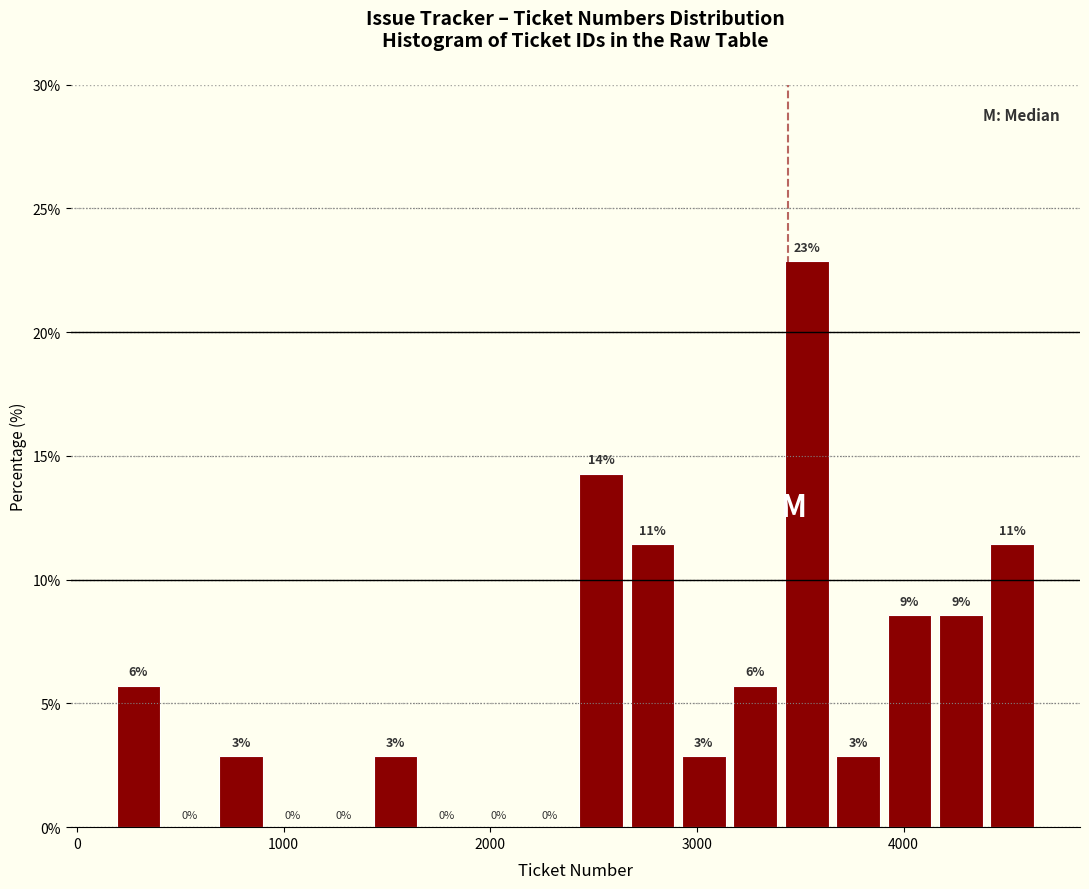

Around what value on the x-axis is the tallest bar? Give the approximate position of its centre, as read against the axis.

3500